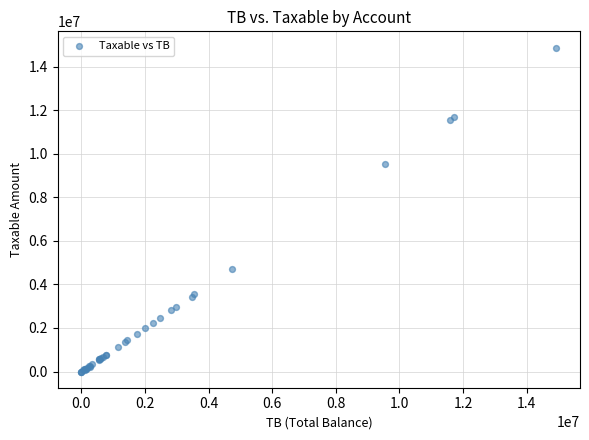

What Y value in the scatter plot is closest to 7443929?

9536057.6